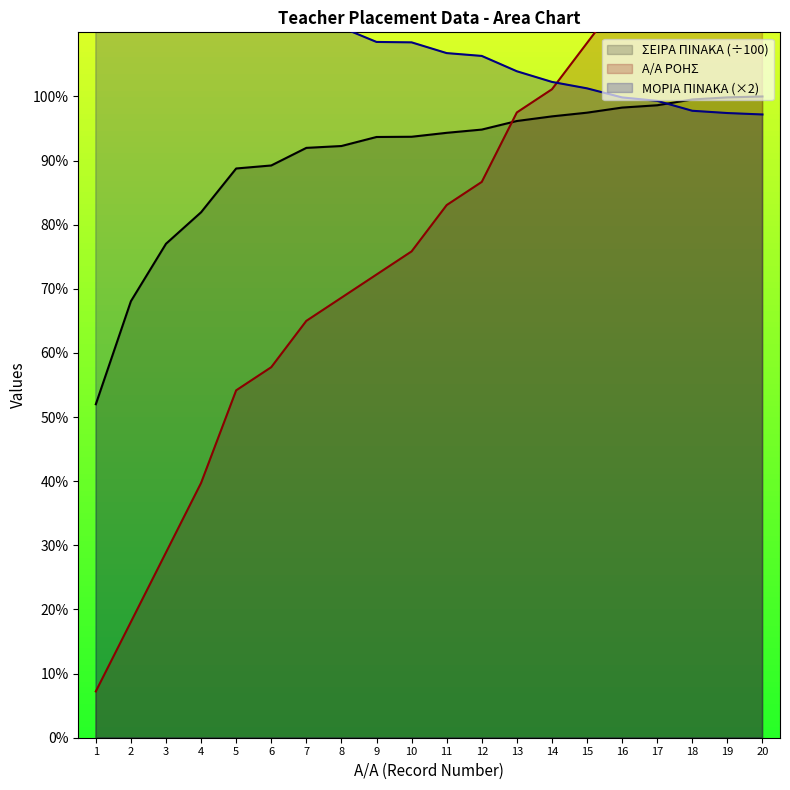

Reading left to right, extract all data points from this chart.

Α/Α ΡΟΗΣ: 1=2.0	2=5.0	3=8.0	4=11.0	5=15.0	6=16.0	7=18.0	8=19.0	9=20.0	10=21.0	11=23.0	12=24.0	13=27.0	14=28.0	15=30.0	16=32.0	17=35.0	18=37.0	19=39.0	20=41.0
ΣΕΙΡΑ ΠΙΝΑΚΑ: 1=14.4	2=18.9	3=21.3	4=22.7	5=24.6	6=24.7	7=25.5	8=25.6	9=25.9	10=25.9	11=26.1	12=26.3	13=26.6	14=26.8	15=27.0	16=27.2	17=27.3	18=27.6	19=27.6	20=27.7
ΜΟΡΙΑ ΠΙΝΑΚΑ: 1=92.8	2=53.4	3=40.1	4=37.0	5=32.8	6=32.4	7=30.8	8=30.7	9=30.0	10=30.0	11=29.6	12=29.4	13=28.8	14=28.3	15=28.0	16=27.6	17=27.5	18=27.1	19=27.0	20=26.9